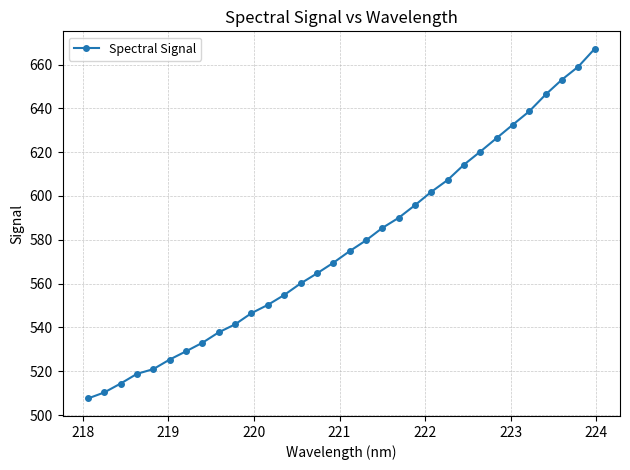

What is the average value?

577.4